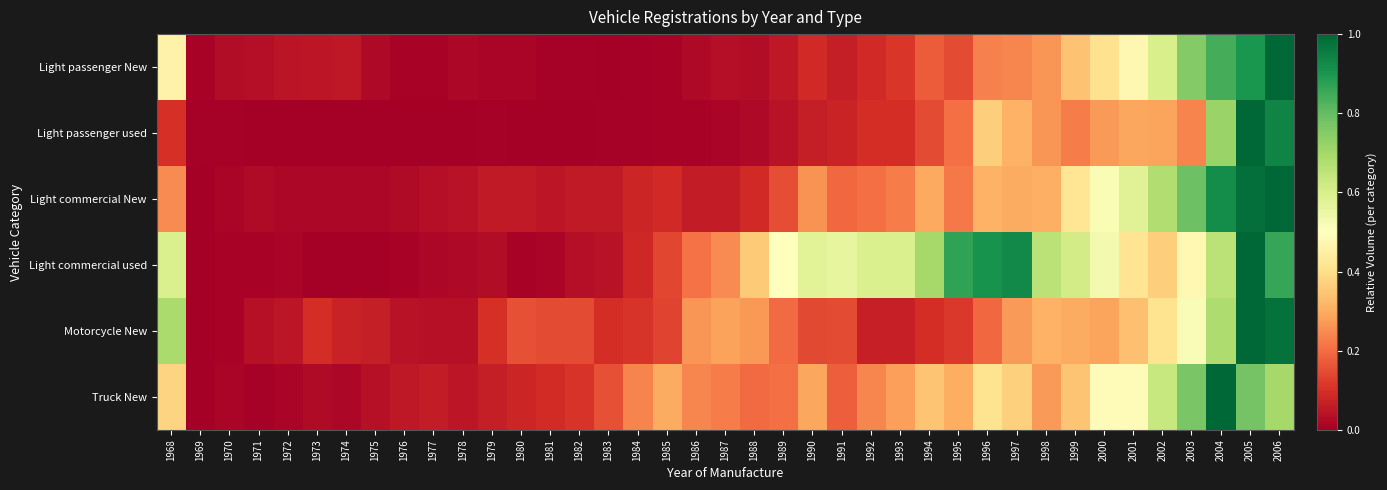

Reading left to right, extract all data points from this chart.

Light passenger New: 1968=0.5	1969=0.0	1970=0.0	1971=0.0	1972=0.0	1973=0.0	1974=0.1	1975=0.0	1976=0.0	1977=0.0	1978=0.0	1979=0.0	1980=0.0	1981=0.0	1982=0.0	1983=0.0	1984=0.0	1985=0.0	1986=0.0	1987=0.0	1988=0.0	1989=0.1	1990=0.1	1991=0.1	1992=0.1	1993=0.1	1994=0.2	1995=0.1	1996=0.2	1997=0.2	1998=0.3	1999=0.3	2000=0.4	2001=0.5	2002=0.6	2003=0.8	2004=0.8	2005=0.9	2006=1.0
Light passenger used: 1968=0.1	1969=0.0	1970=0.0	1971=0.0	1972=0.0	1973=0.0	1974=0.0	1975=0.0	1976=0.0	1977=0.0	1978=0.0	1979=0.0	1980=0.0	1981=0.0	1982=0.0	1983=0.0	1984=0.0	1985=0.0	1986=0.0	1987=0.0	1988=0.0	1989=0.0	1990=0.1	1991=0.1	1992=0.1	1993=0.1	1994=0.1	1995=0.2	1996=0.4	1997=0.3	1998=0.3	1999=0.2	2000=0.3	2001=0.3	2002=0.3	2003=0.2	2004=0.7	2005=1.0	2006=0.9
Light commercial New: 1968=0.2	1969=0.0	1970=0.0	1971=0.0	1972=0.0	1973=0.0	1974=0.0	1975=0.0	1976=0.0	1977=0.0	1978=0.0	1979=0.1	1980=0.1	1981=0.0	1982=0.1	1983=0.1	1984=0.1	1985=0.1	1986=0.1	1987=0.1	1988=0.1	1989=0.1	1990=0.3	1991=0.2	1992=0.2	1993=0.2	1994=0.3	1995=0.2	1996=0.3	1997=0.3	1998=0.3	1999=0.4	2000=0.5	2001=0.6	2002=0.7	2003=0.8	2004=0.9	2005=1.0	2006=1.0
Light commercial used: 1968=0.6	1969=0.0	1970=0.0	1971=0.0	1972=0.0	1973=0.0	1974=0.0	1975=0.0	1976=0.0	1977=0.0	1978=0.0	1979=0.0	1980=0.0	1981=0.0	1982=0.0	1983=0.0	1984=0.1	1985=0.1	1986=0.2	1987=0.2	1988=0.4	1989=0.5	1990=0.6	1991=0.6	1992=0.6	1993=0.6	1994=0.7	1995=0.9	1996=0.9	1997=0.9	1998=0.7	1999=0.6	2000=0.5	2001=0.4	2002=0.4	2003=0.5	2004=0.7	2005=1.0	2006=0.9
Motorcycle New: 1968=0.7	1969=0.0	1970=0.0	1971=0.0	1972=0.0	1973=0.1	1974=0.1	1975=0.1	1976=0.0	1977=0.0	1978=0.0	1979=0.1	1980=0.2	1981=0.1	1982=0.1	1983=0.1	1984=0.1	1985=0.1	1986=0.3	1987=0.3	1988=0.3	1989=0.2	1990=0.1	1991=0.1	1992=0.1	1993=0.1	1994=0.1	1995=0.1	1996=0.2	1997=0.3	1998=0.3	1999=0.3	2000=0.3	2001=0.3	2002=0.4	2003=0.5	2004=0.7	2005=1.0	2006=1.0
Truck New: 1968=0.4	1969=0.0	1970=0.0	1971=0.0	1972=0.0	1973=0.0	1974=0.0	1975=0.0	1976=0.1	1977=0.1	1978=0.0	1979=0.1	1980=0.1	1981=0.1	1982=0.1	1983=0.2	1984=0.2	1985=0.3	1986=0.2	1987=0.2	1988=0.2	1989=0.2	1990=0.3	1991=0.2	1992=0.2	1993=0.3	1994=0.3	1995=0.3	1996=0.4	1997=0.4	1998=0.3	1999=0.3	2000=0.5	2001=0.5	2002=0.6	2003=0.8	2004=1.0	2005=0.8	2006=0.7